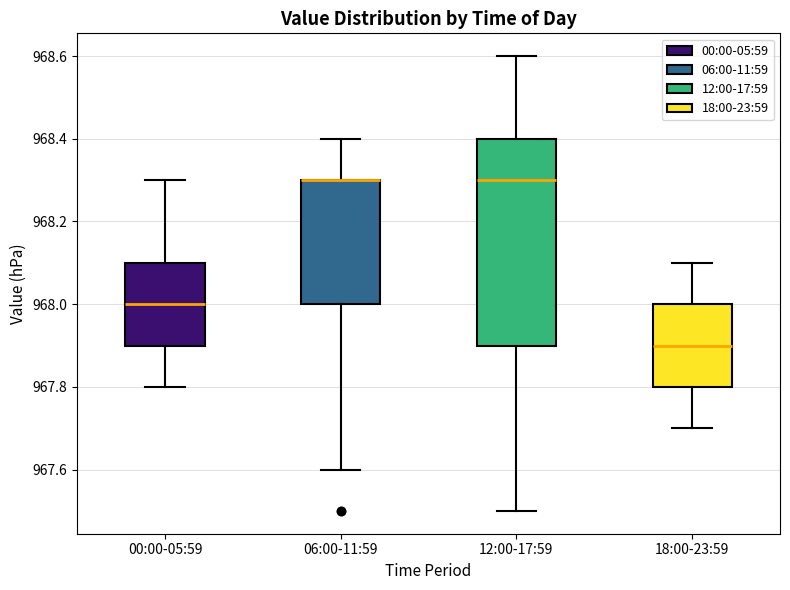

Reading left to right, transcribe this box plot: for each box, give where its median line is, the range the box spans, and where its two whiskers end, as read against the y-axis. The values are not printed on the chart, so give them approximately, as read against the axis.

00:00-05:59: median 968.0, box 967.9 to 968.1, whiskers 967.8 to 968.3
06:00-11:59: median 968.3 (drawn on the box's upper edge), box 968.0 to 968.3, whiskers 967.6 to 968.4
12:00-17:59: median 968.3, box 967.9 to 968.4, whiskers 967.5 to 968.6
18:00-23:59: median 967.9, box 967.8 to 968.0, whiskers 967.7 to 968.1